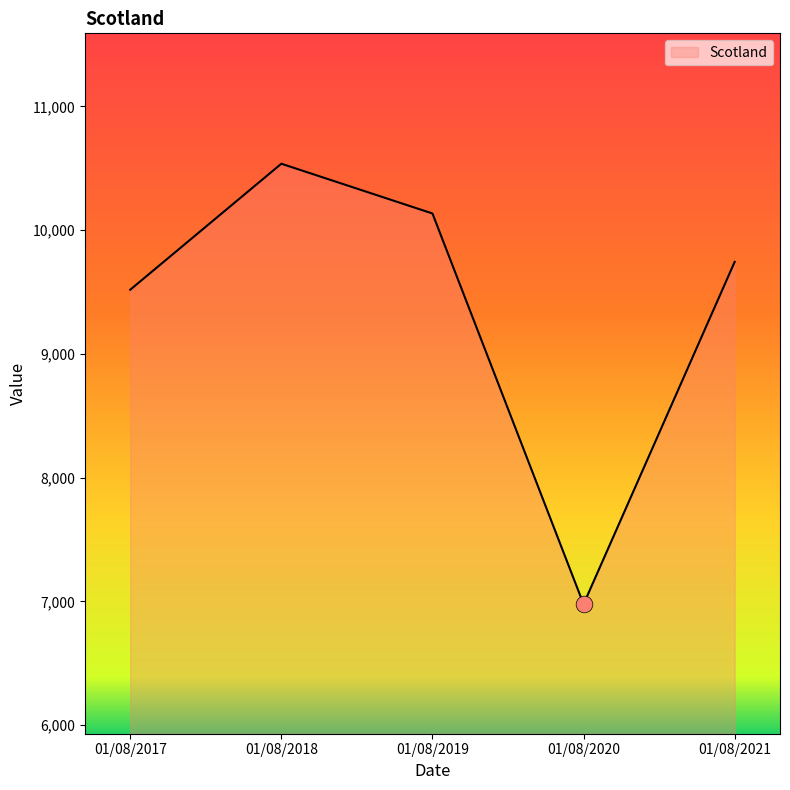

What is the sum of all values?

46908